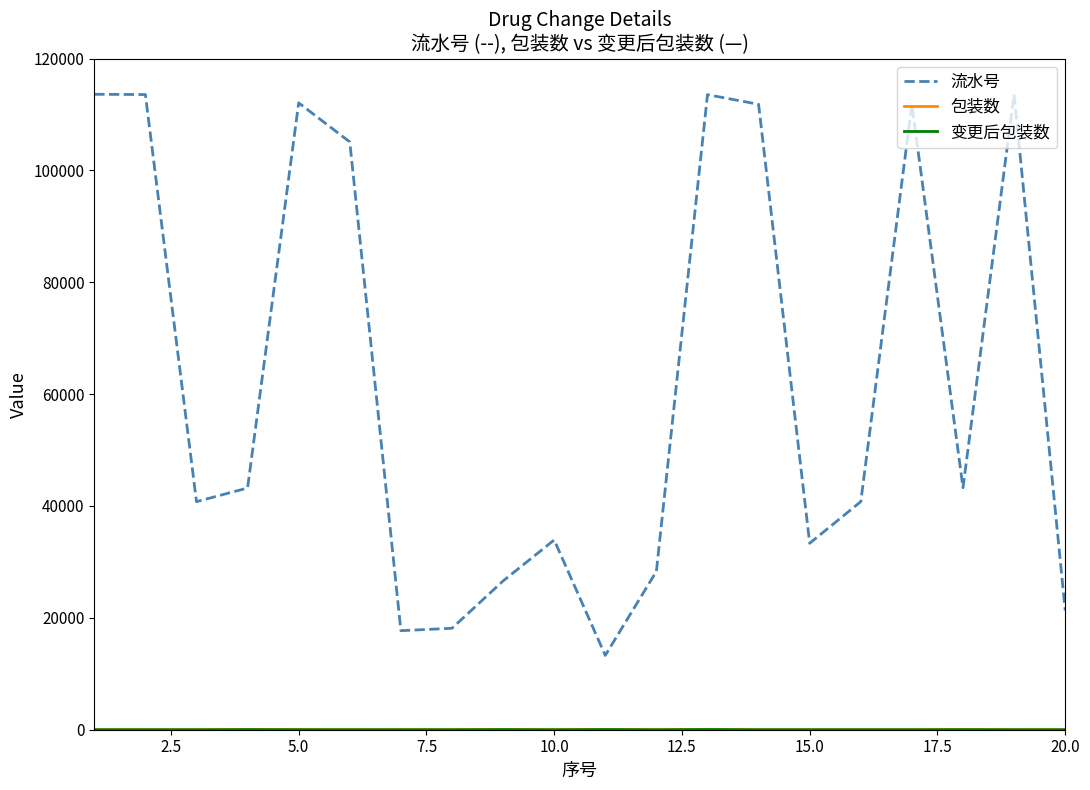

Which series has the largest range (max minus min)?

流水号